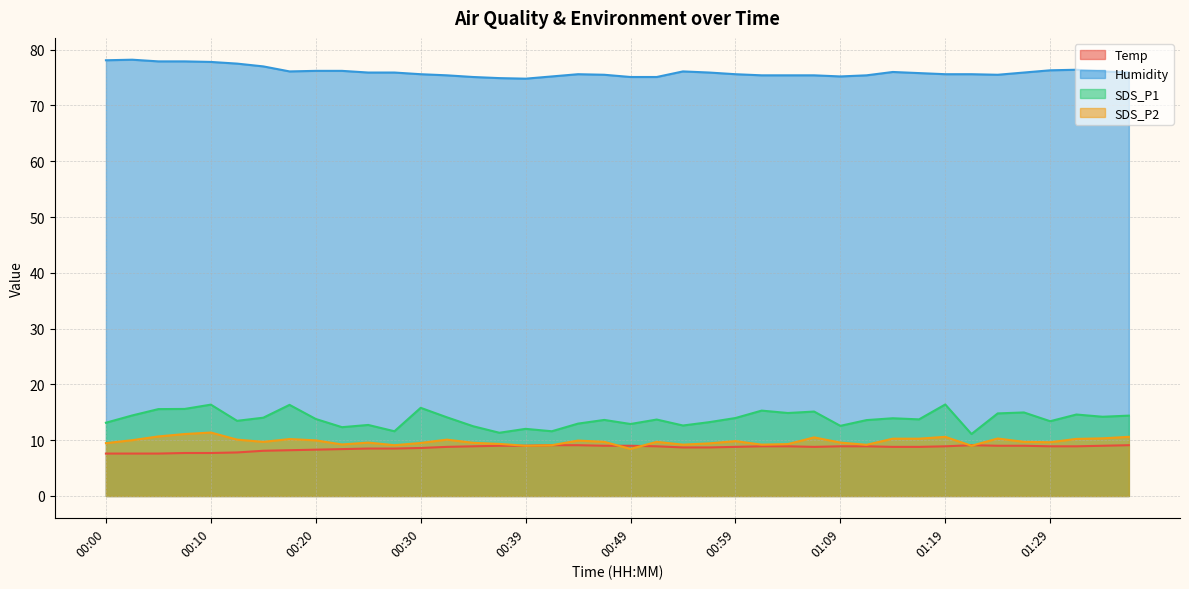

Which series has the largest total across all categories?

Humidity